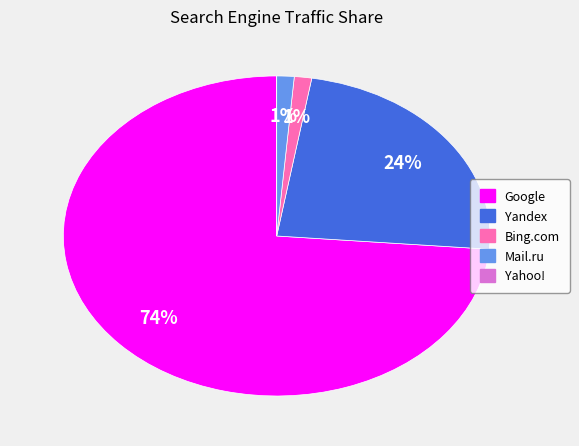

Which slice represents more than half of the pie?

Google